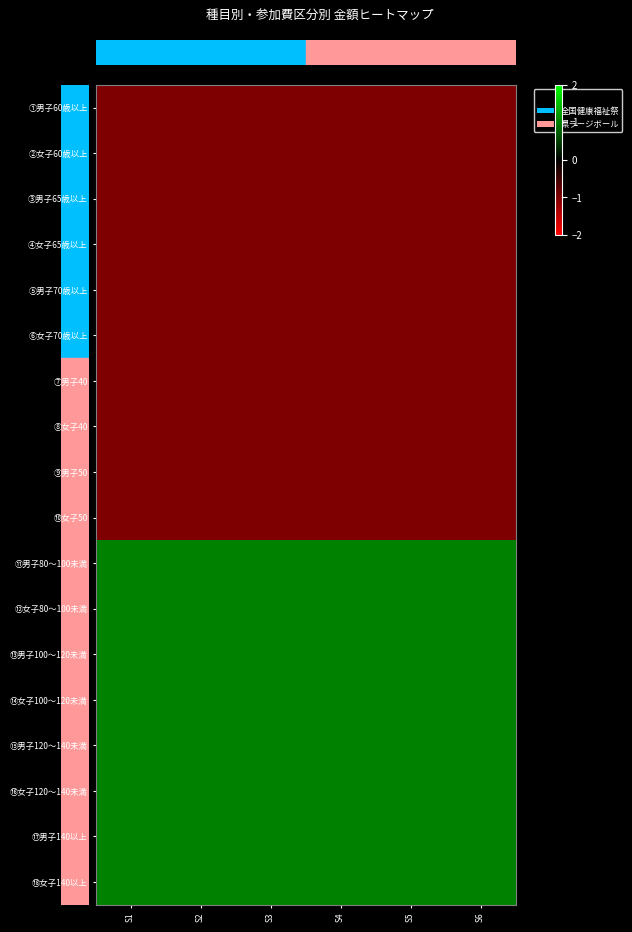

Which series has the widest spread of values?

row_0